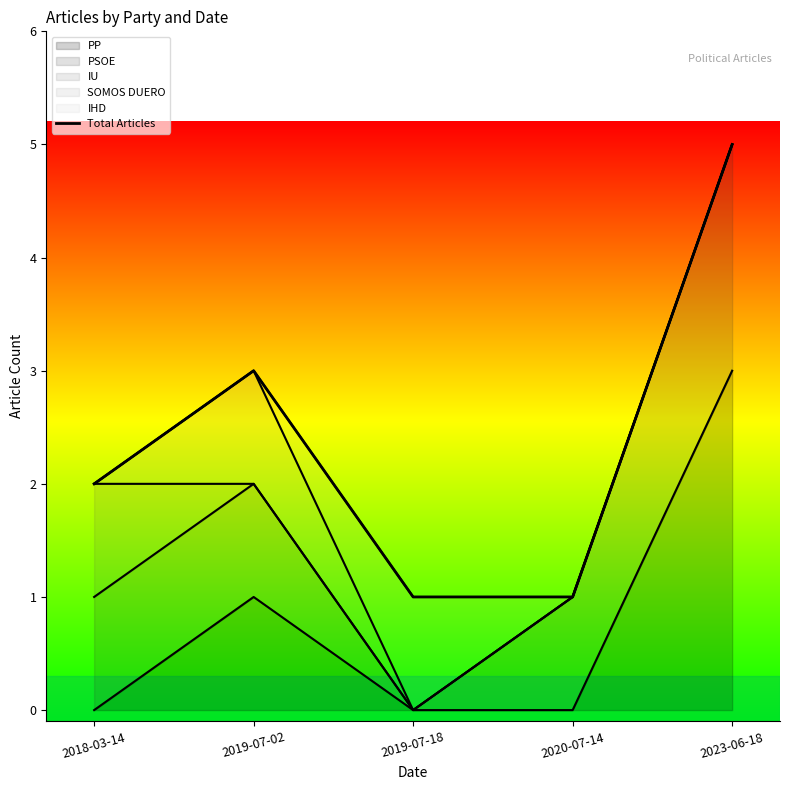

How many lines are shown in the chart?

1